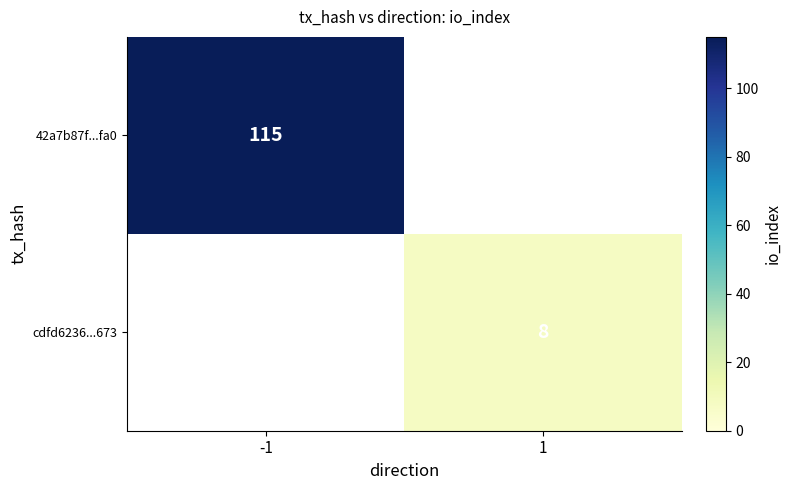

Is it true that 42a7b87f...fa0 equals 196 at -1?

False